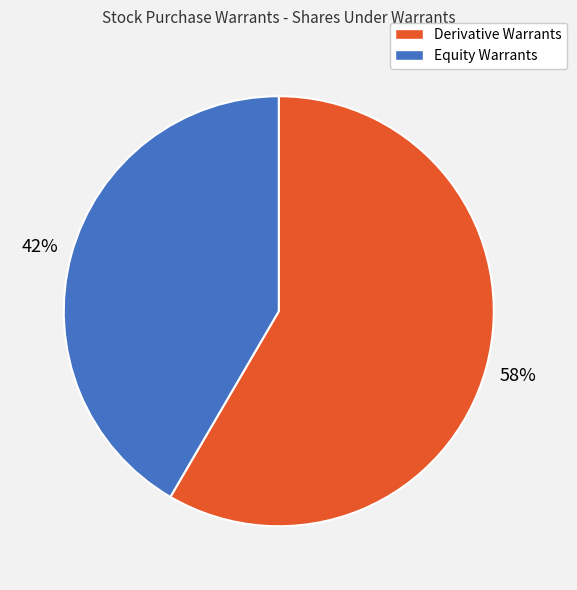

Combined, do Derivative Warrants and Equity Warrants account for over 50%?

Yes